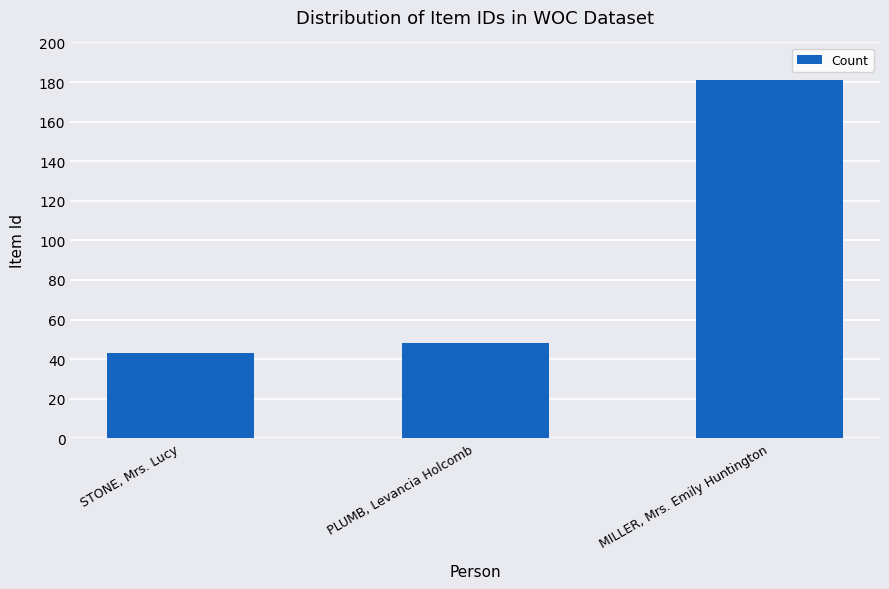

What is the label of the 3rd bar from the right?

STONE, Mrs. Lucy